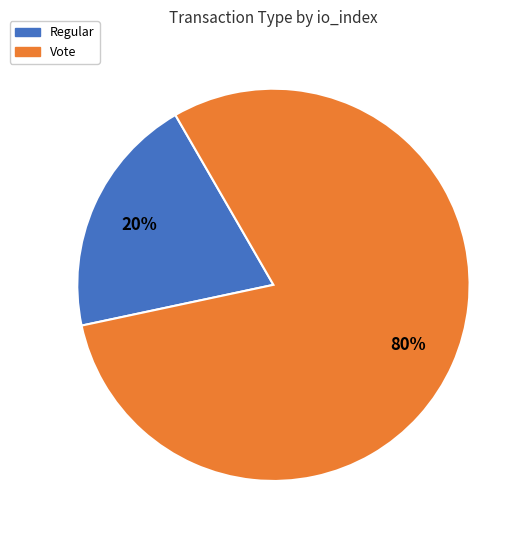

Rank the categories by value from lowest to highest.

Regular, Vote